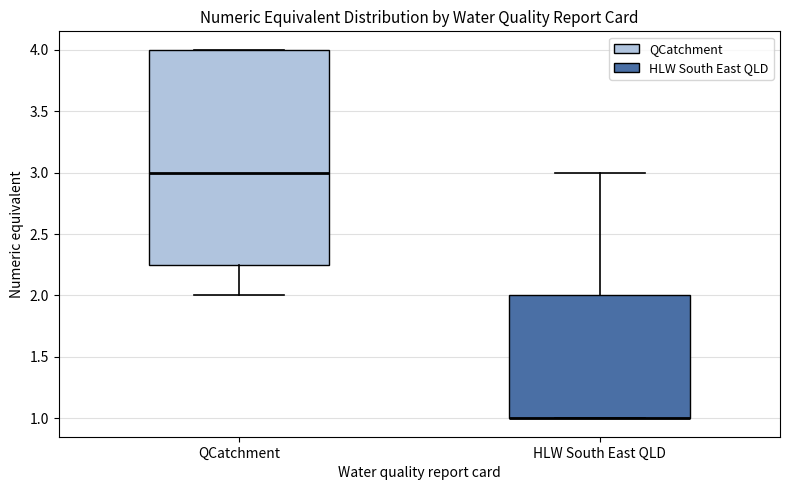

Comparing the boxes themselves (not the whiskers), which one is the tallest?

QCatchment